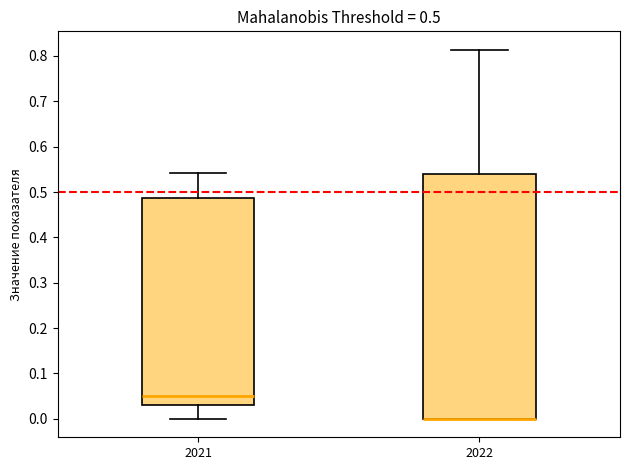

Comparing the boxes themselves (not the whiskers), which one is the tallest?

2022